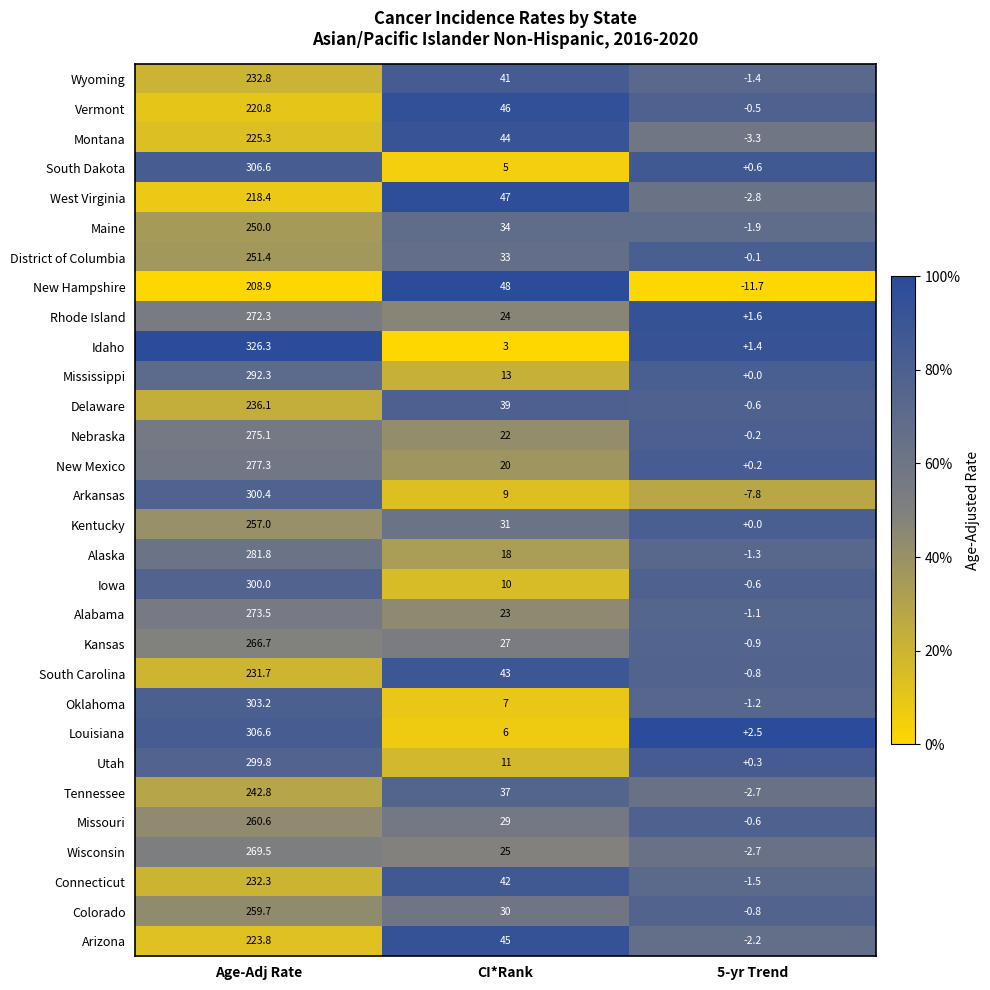

The Maine series shows 34.0 at CI*Rank. True or false?

True